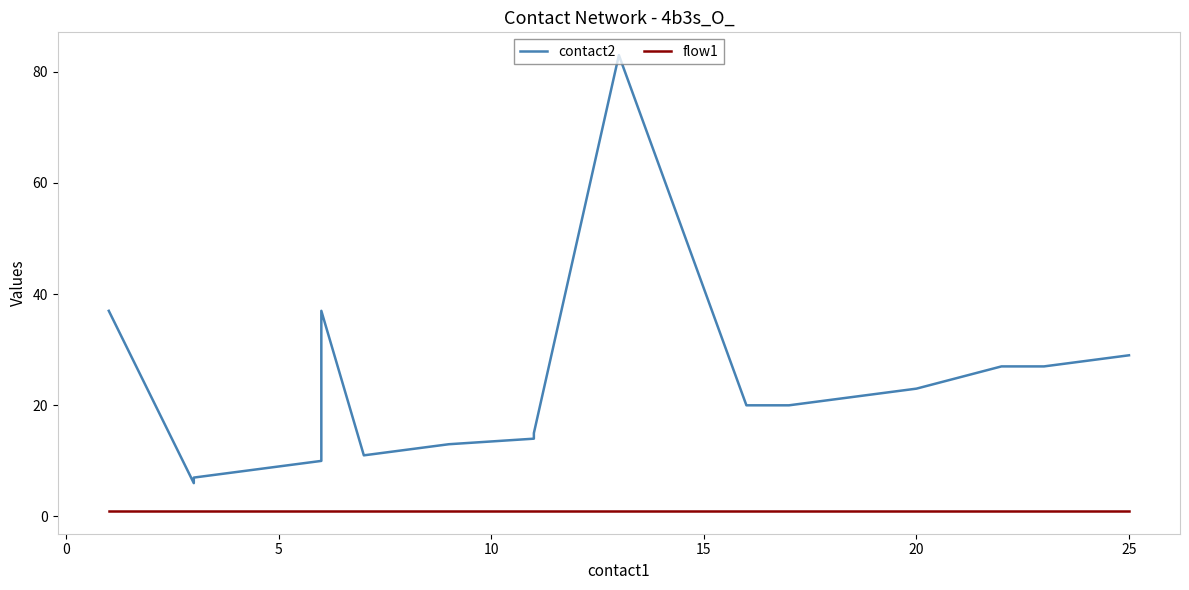

Rank the series by their maximum value, from highest to lowest.

contact2, flow1